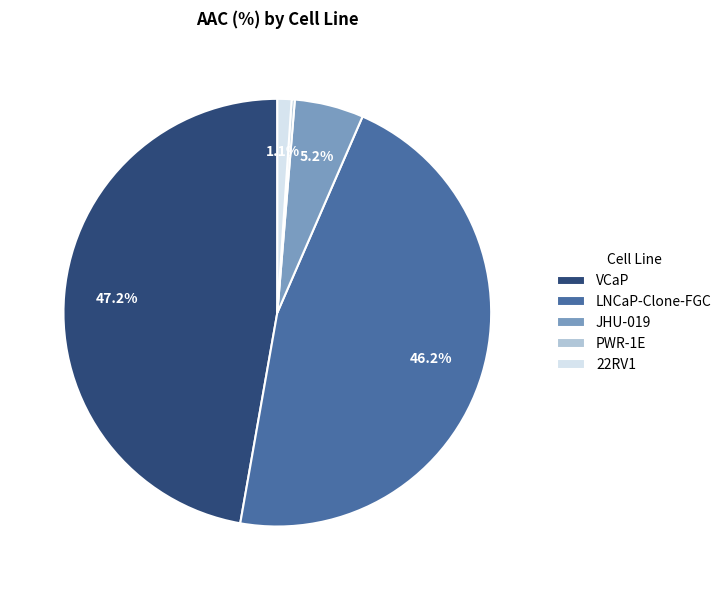

What is the largest slice in the pie chart?

VCaP